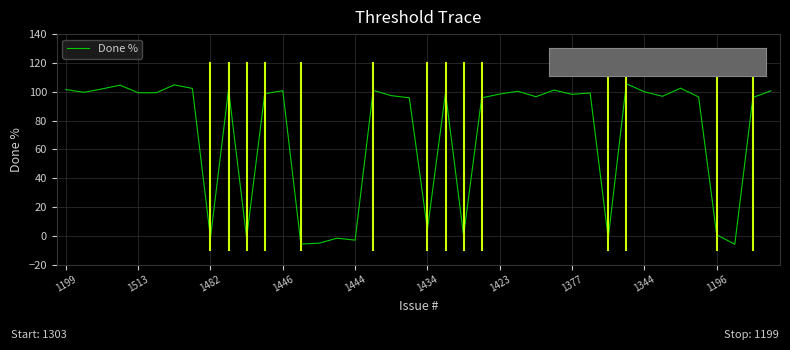

What is the greatest value displayed?

105.6